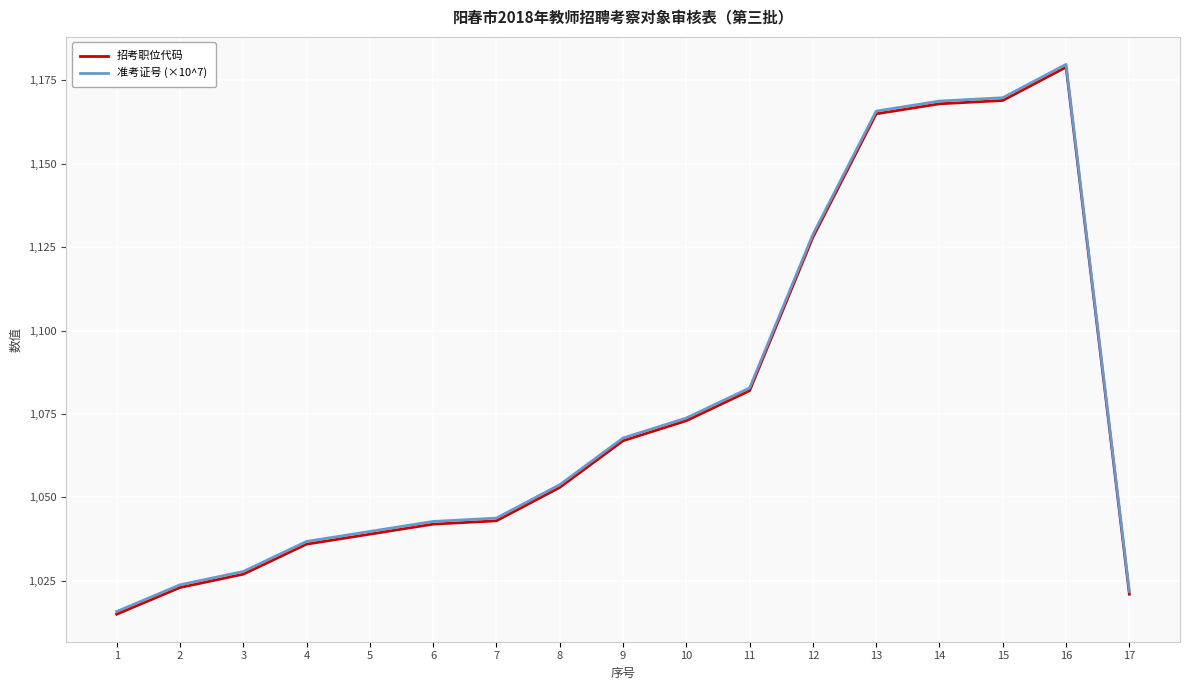

Does the chart have visible grid lines?

Yes